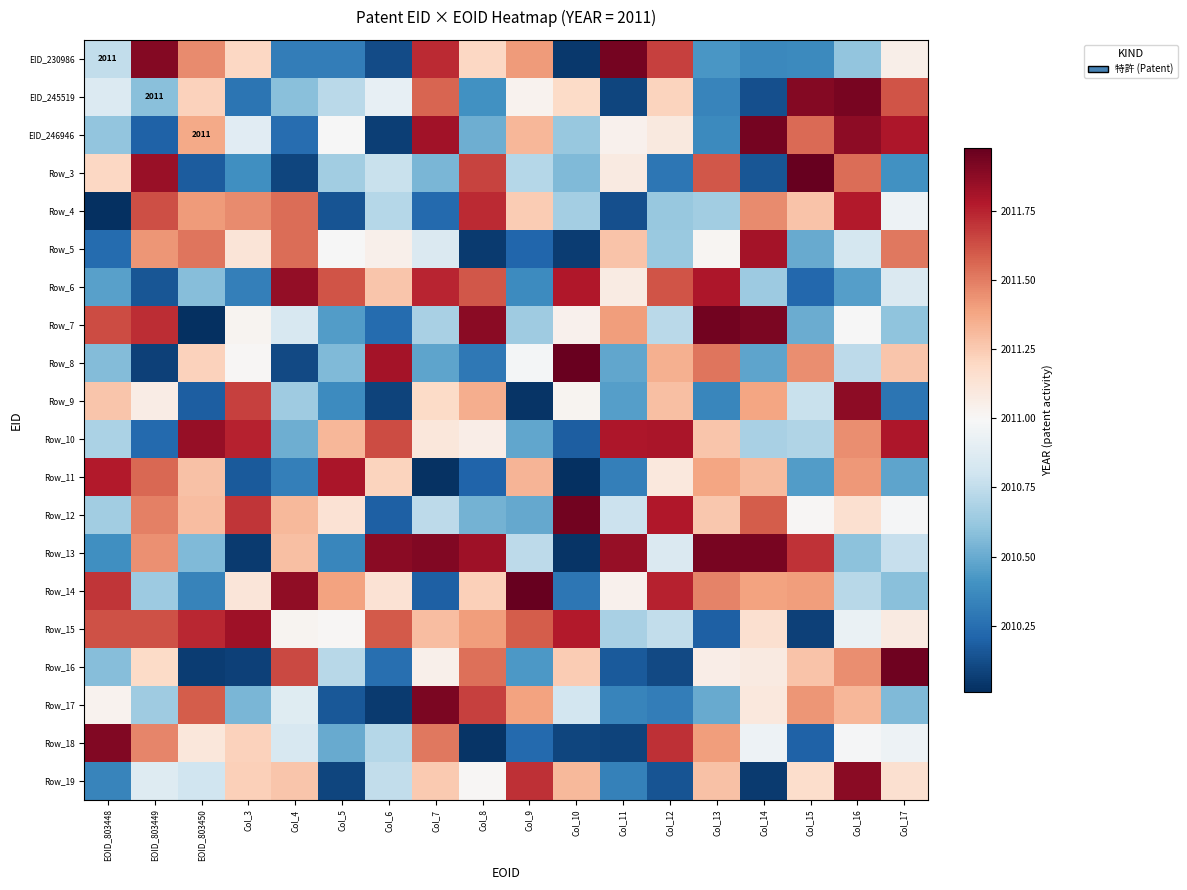

The value of Row_19 at Col_14 is 3407.8. True or false?

False